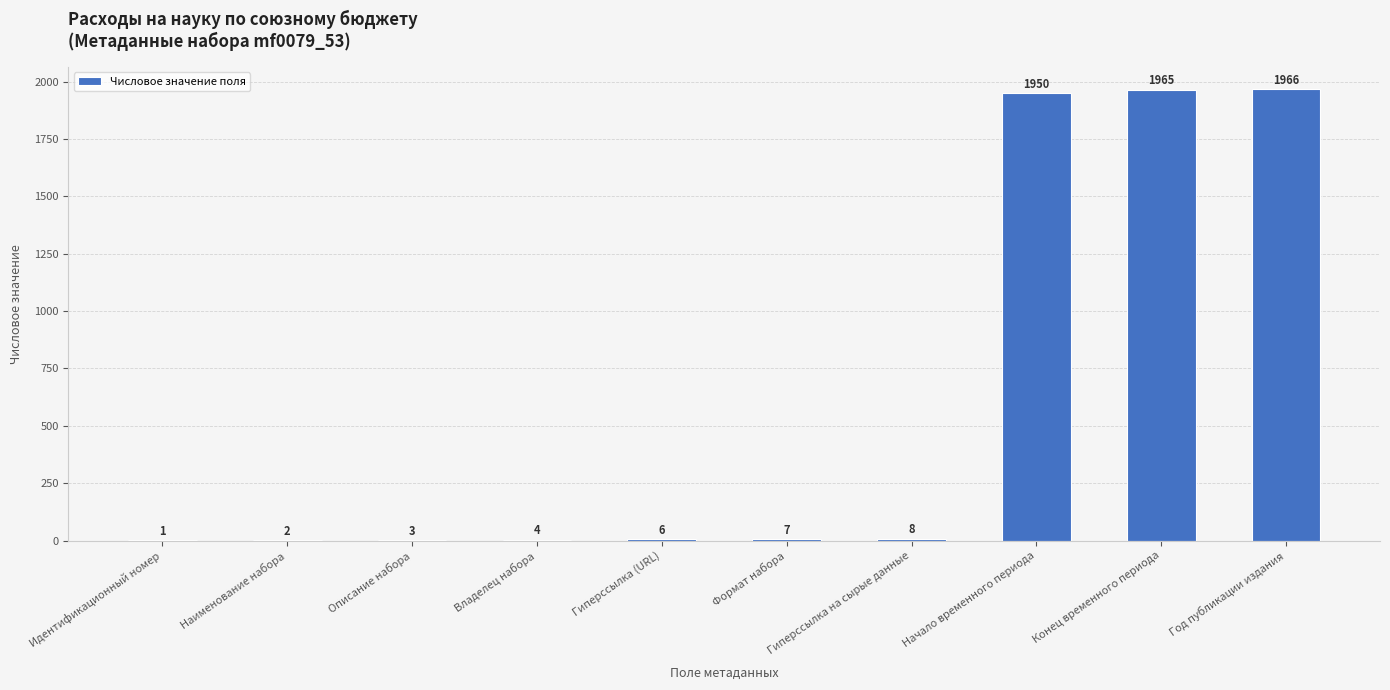

Reading left to right, transcribe all the data shown in this chart.

1	2	3	4	6	7	8	1950	1965	1966